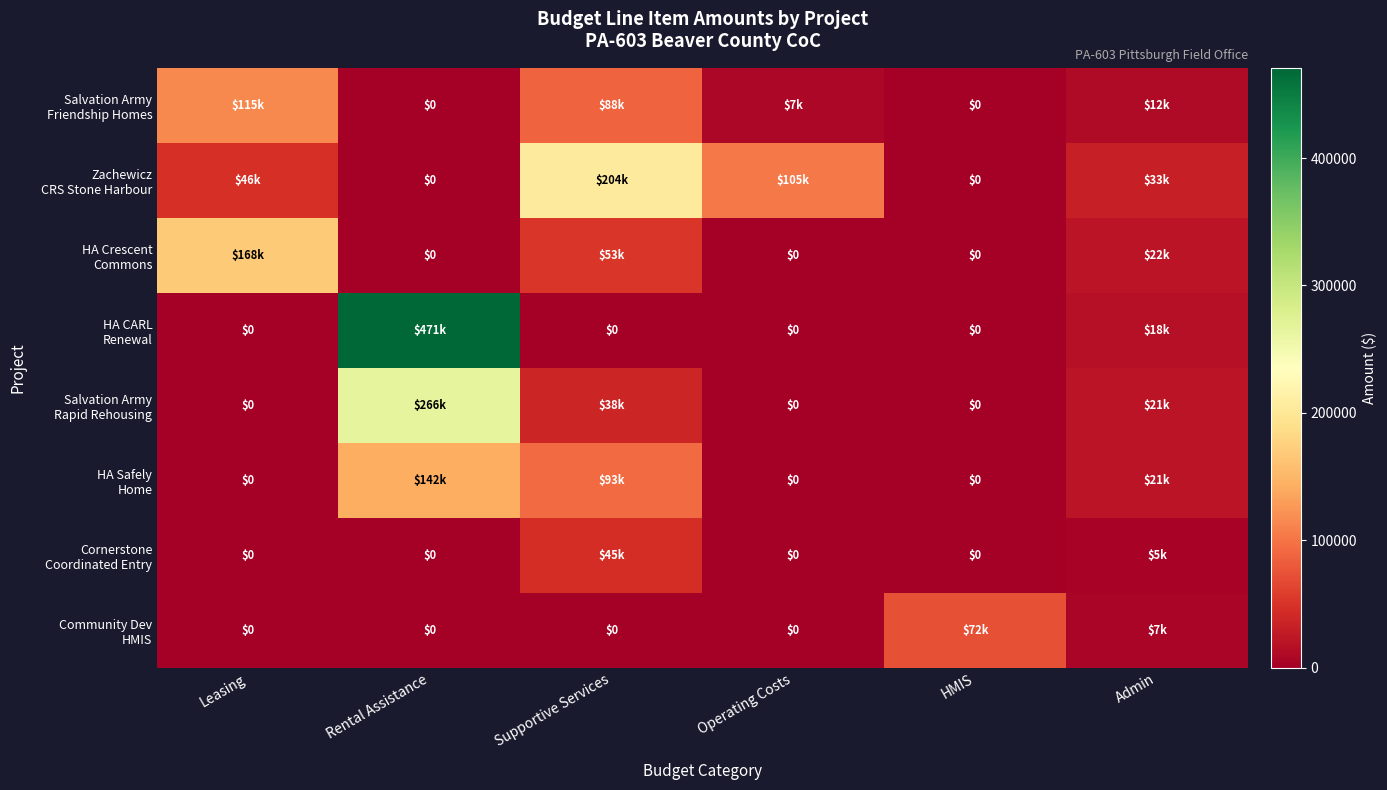

Rank the series at HMIS from highest to lowest value.

Community Dev HMIS, Salvation Army Friendship Homes, Zachewicz CRS Stone Harbour, HA Crescent Commons, HA CARL Renewal, Salvation Army Rapid Rehousing, HA Safely Home, Cornerstone Coordinated Entry